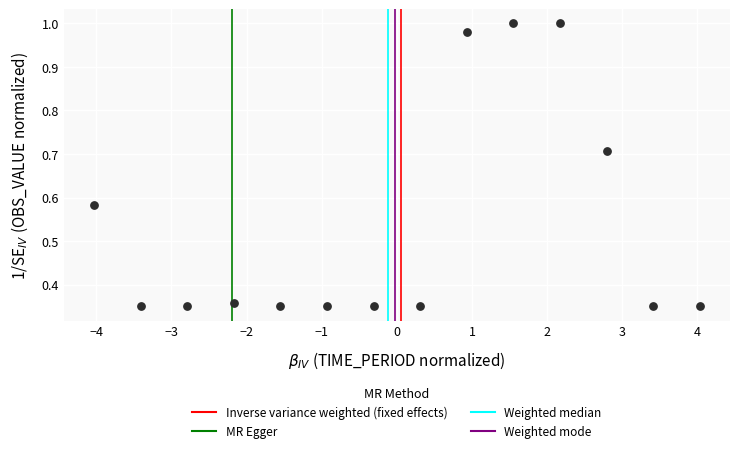

What is the range of X values (max minus min)?

8.1